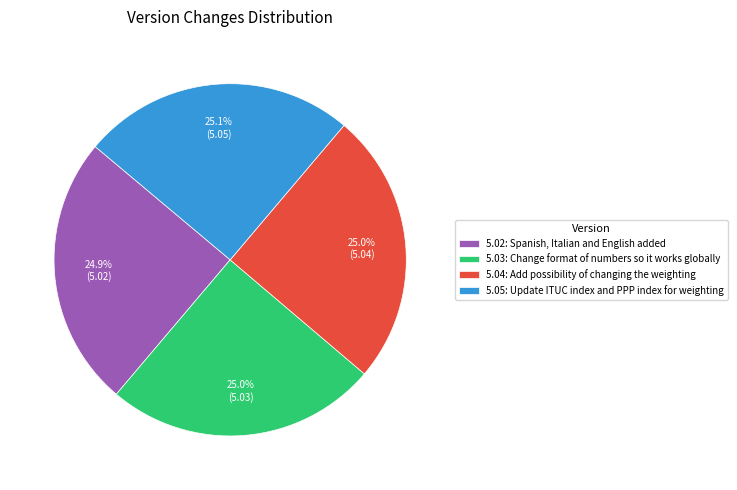

Combined, what portion of the pie is 5.02 and 5.05?

50.0%